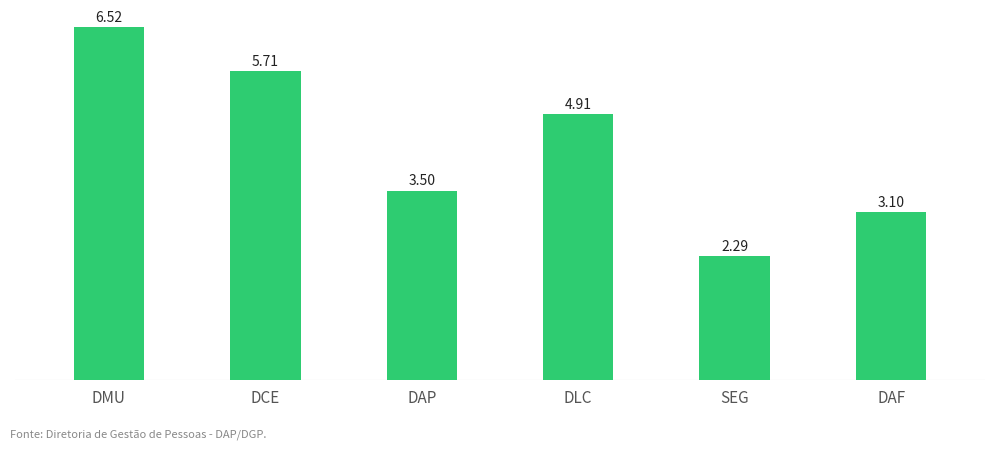

What is the difference between the second highest and minimum values?

3.4